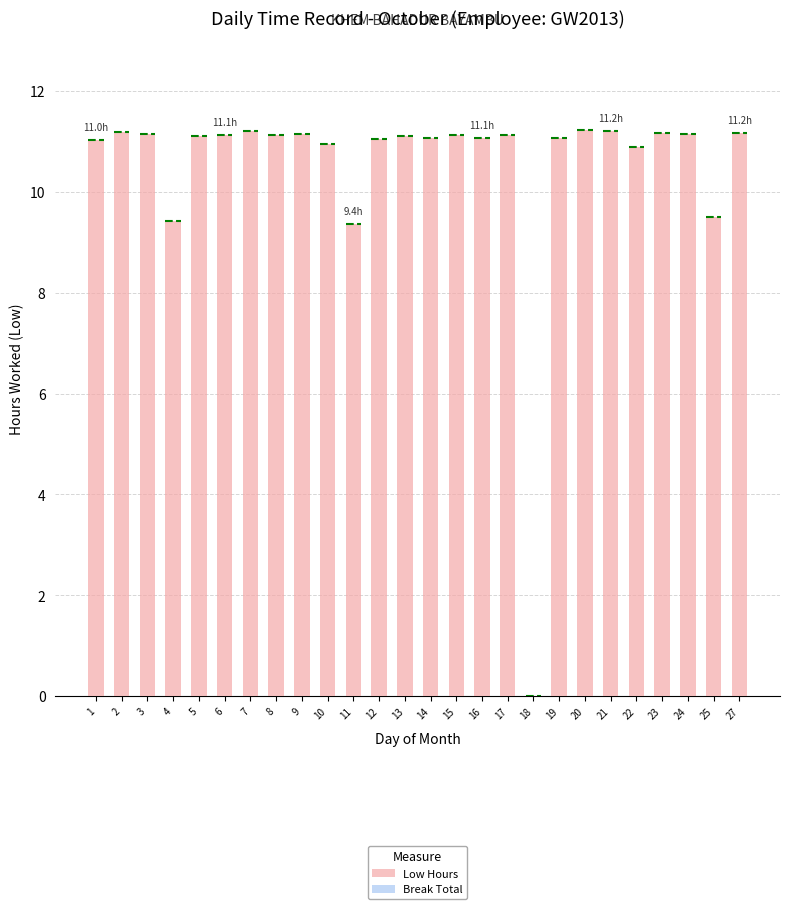

What is the sum of the values at 7 and 21?

22.4